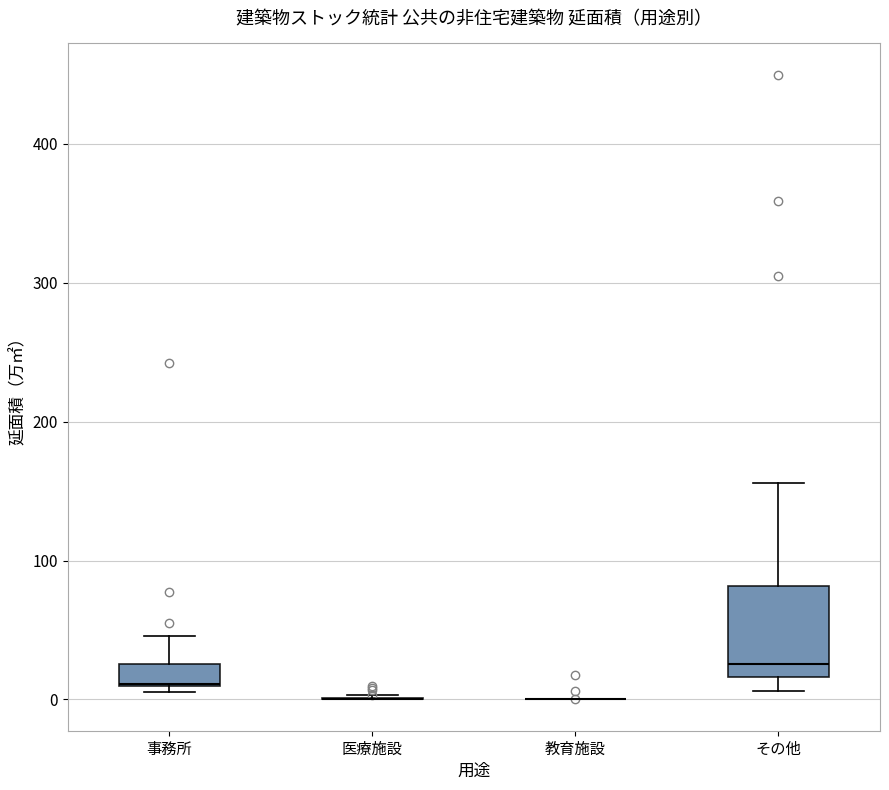

Reading left to right, transcribe this box plot: for each box, give where its median line is, the range the box spans, and where its two whiskers end, as read against the y-axis. The values are not printed on the chart, so give them approximately, as read against the axis.

事務所: median 10, box 10 to 30, whiskers 10 (just below the box's lower edge) to 50
医療施設: box collapsed to a line at 0, whiskers 0 to 0
教育施設: box collapsed to a line at 0, whiskers 0 to 0
その他: median 30, box 20 to 80, whiskers 10 to 160